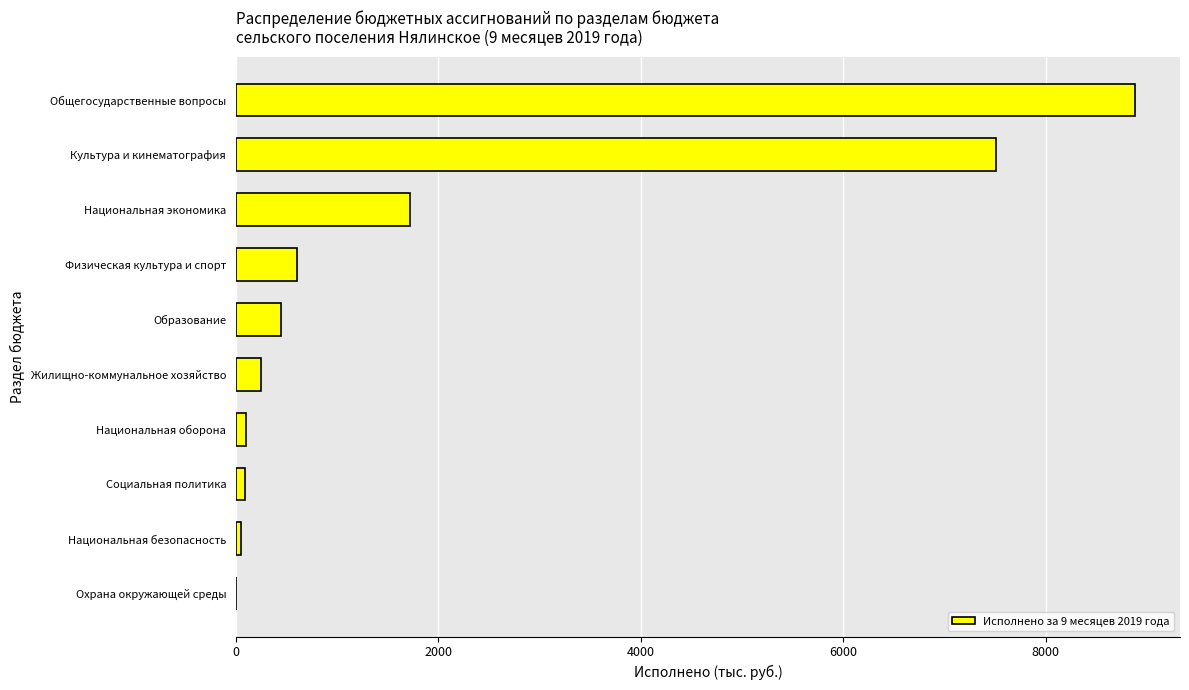

What is the sum of all values?

19662.1